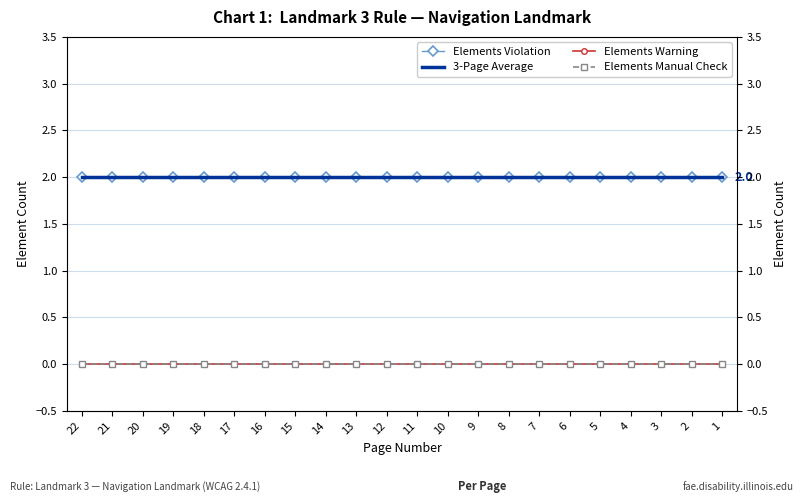

What are all the series names shown in the legend?

Elements Violation, 3-Page Average, Elements Warning, Elements Manual Check